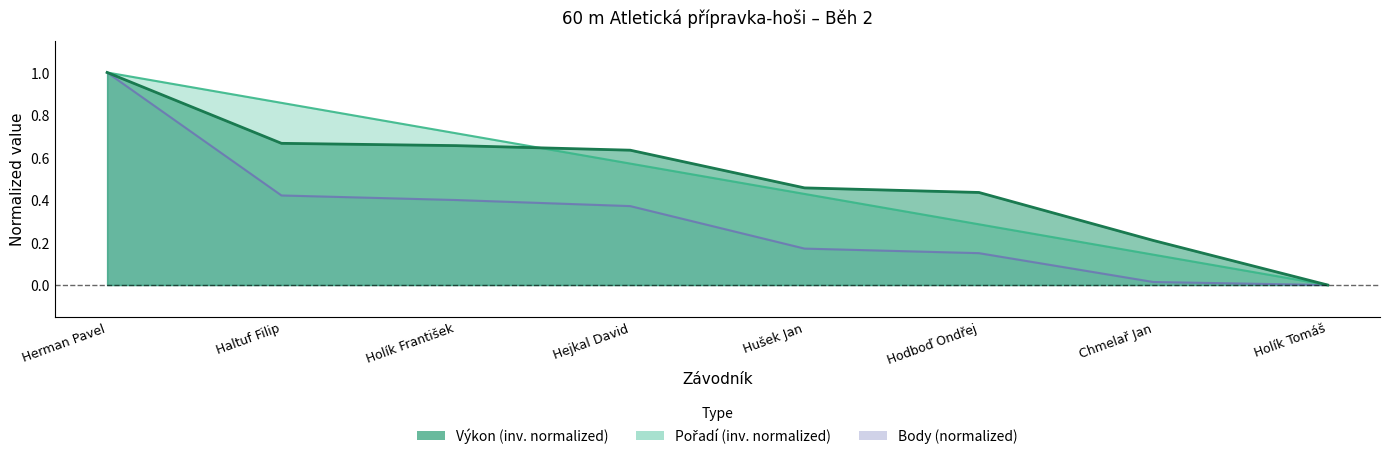

True or false: Výkon and Body intersect in this chart.

False